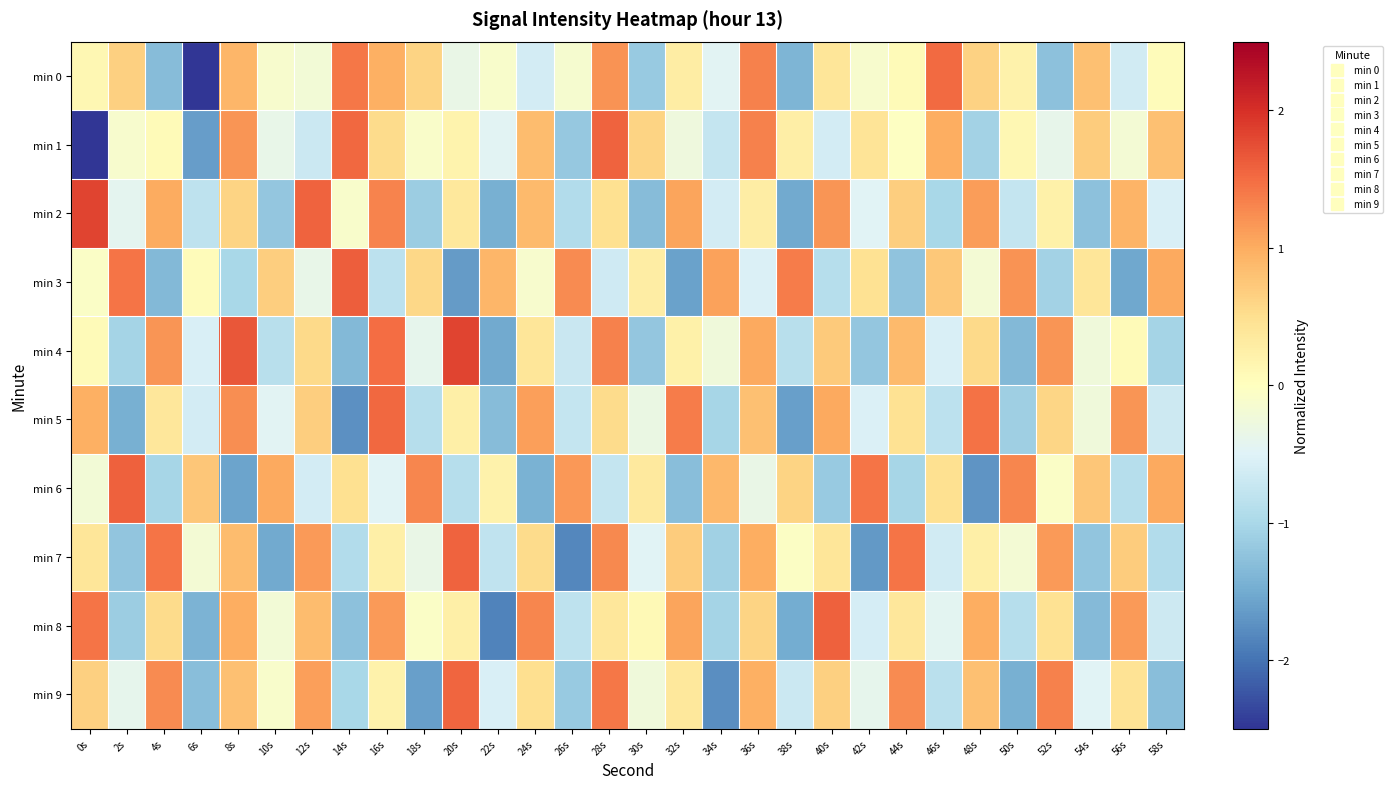

Which has a higher value, 18s or 6s?

18s